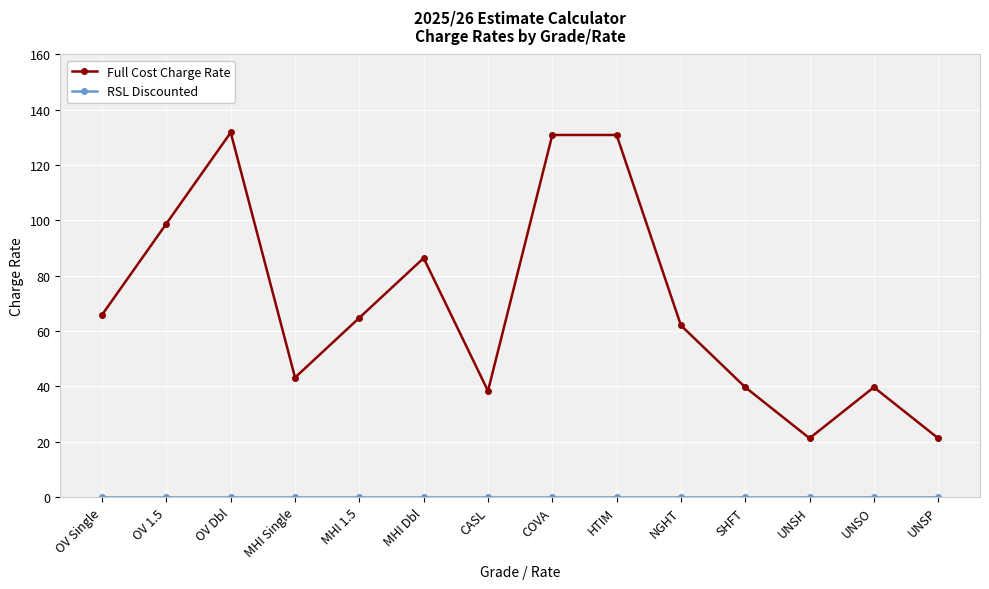

What is the label of the 5th point from the left?

MHI 1.5